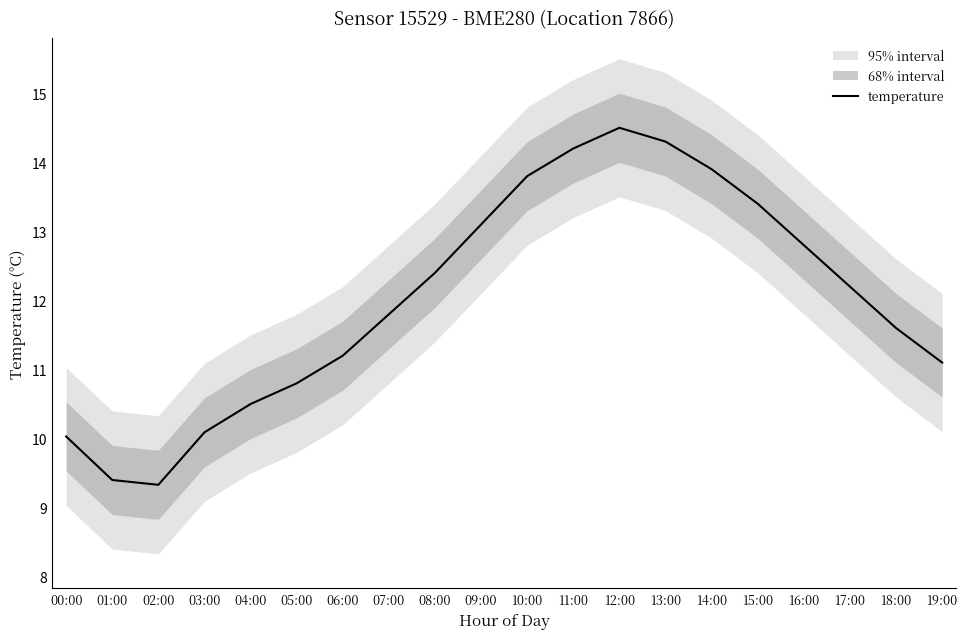

What is the maximum value shown in the chart?

14.5